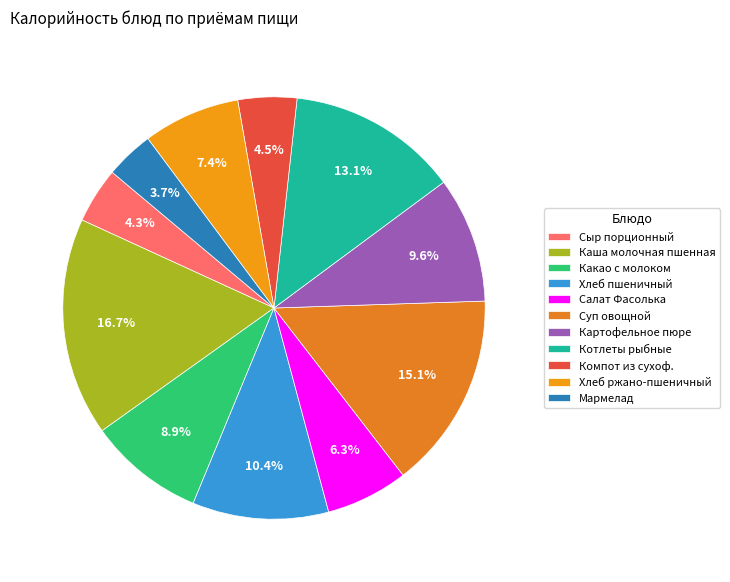

How much of the chart is everything except Какао с молоком?

91.1%